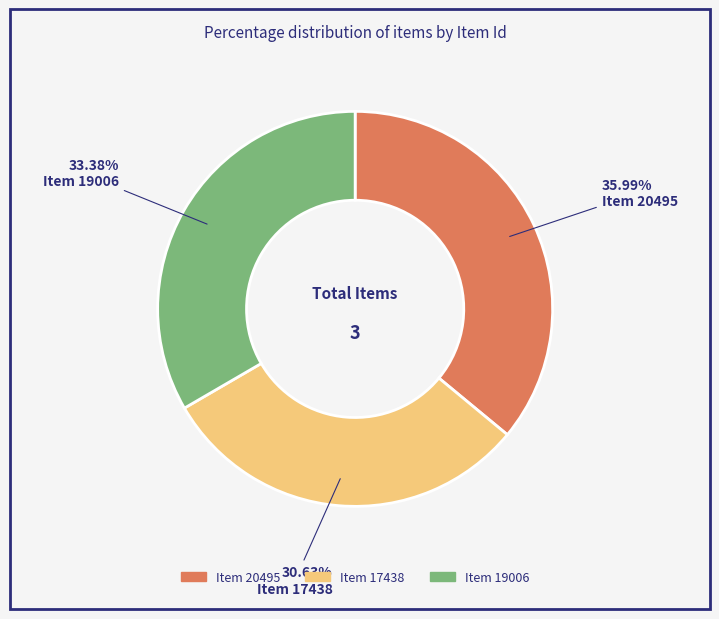

To the nearest percent, what percentage of the pie is Item 19006?

33%